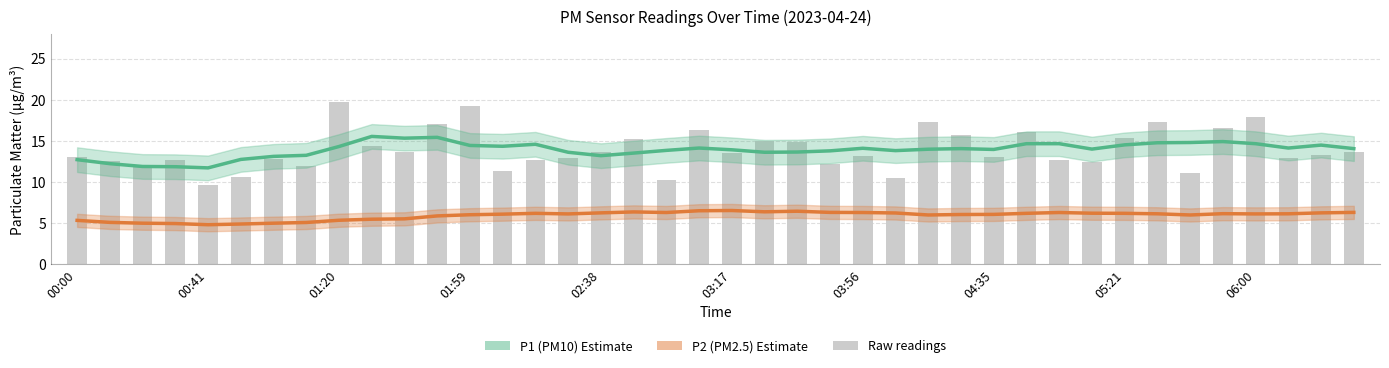

At 34, list the series in order from smallest to largest.

P2 (PM2.5) Estimate, P1 (PM10) Estimate